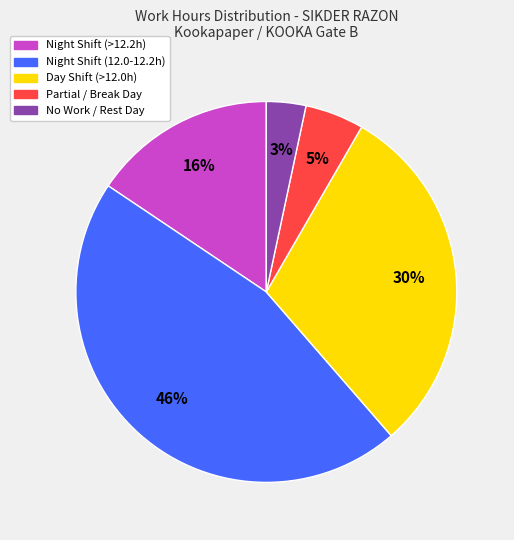

To the nearest percent, what percentage of the pie is Partial / Break Day?

5%